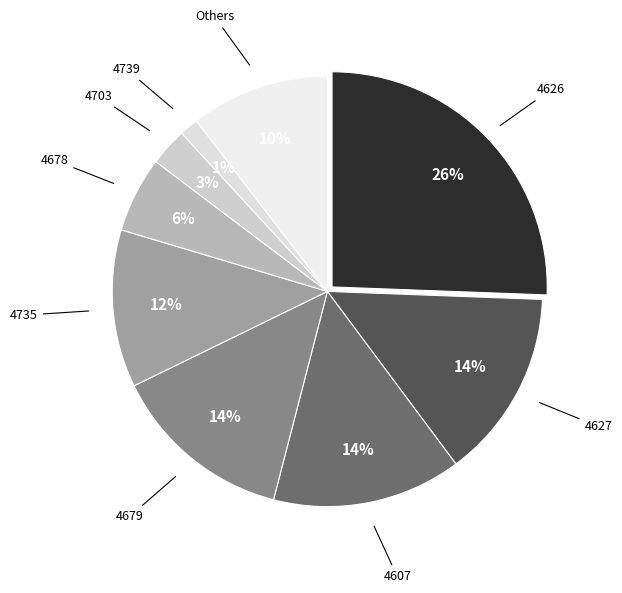

Does any single category account for the majority?

No